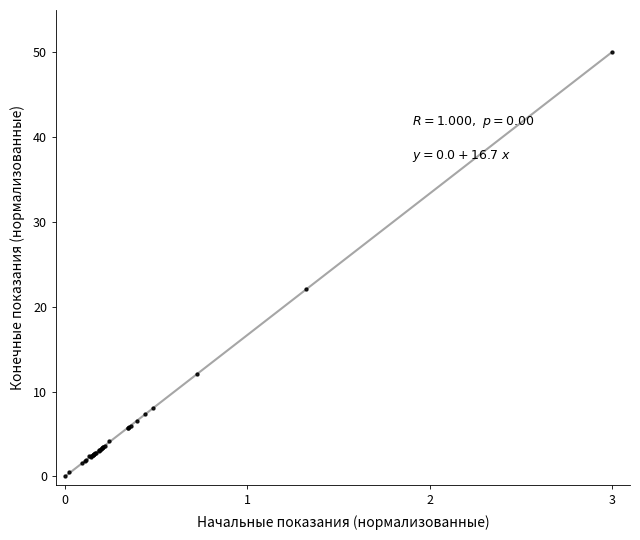

What Y value in the scatter plot is closest to 25?

22.1